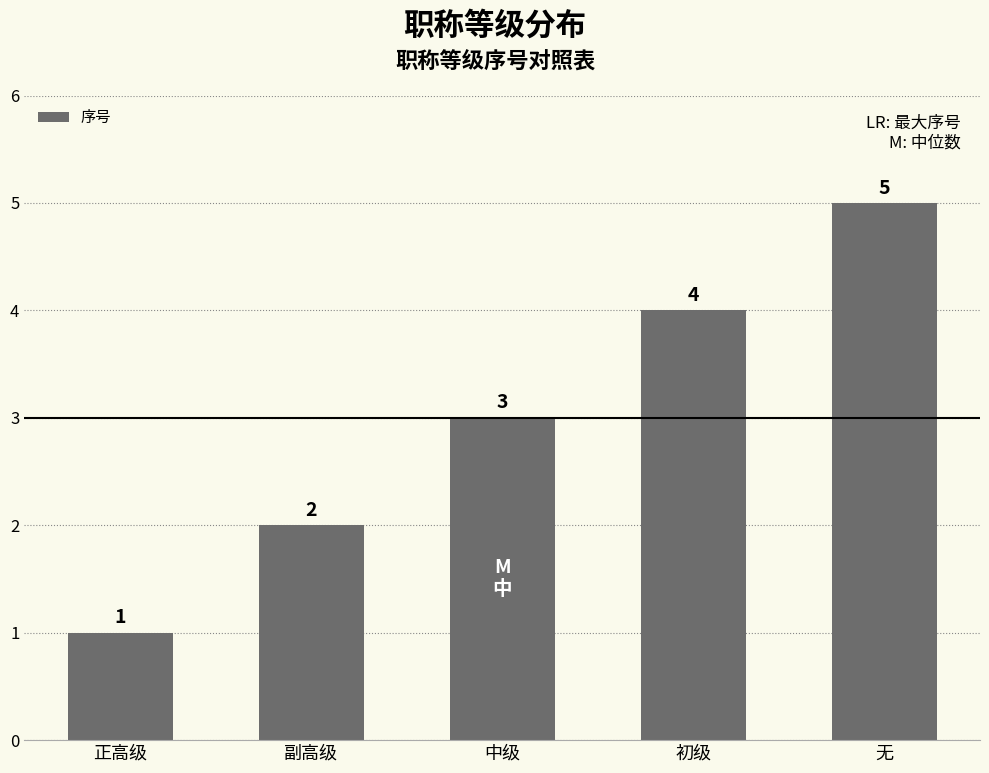

How many values are between 2 and 4?

3